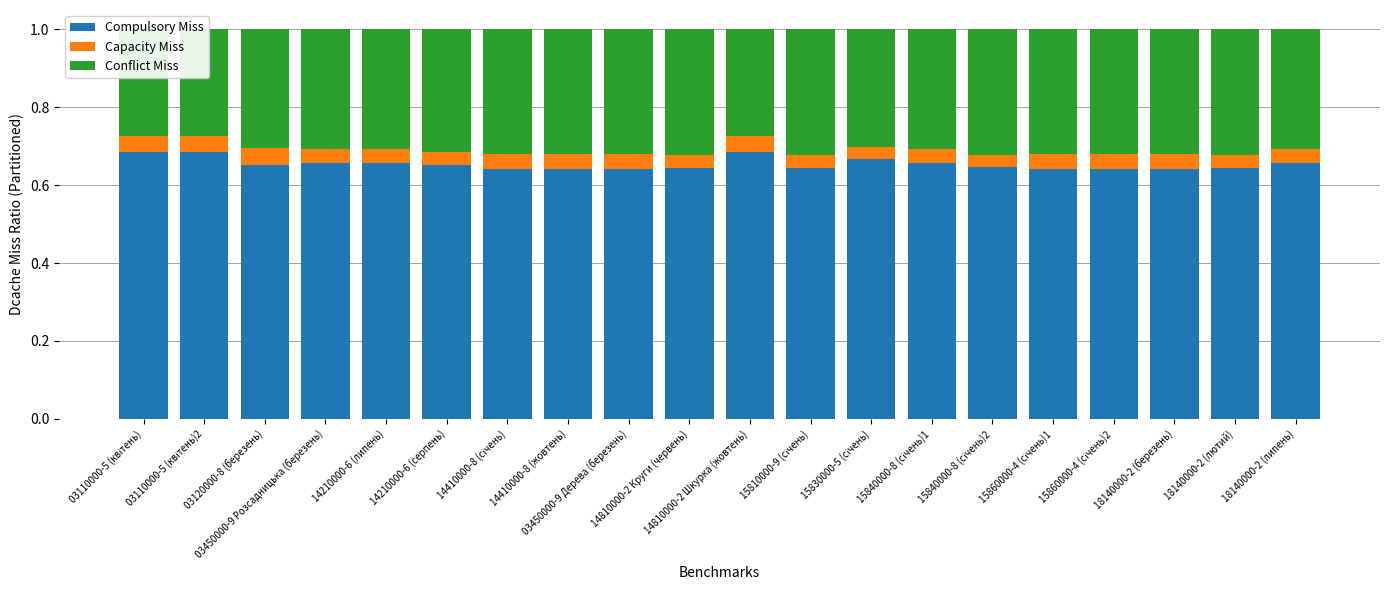

Reading left to right, extract all data points from this chart.

Compulsory Miss: 03110000-5 (квітень)=0.7	03110000-5 (квітень)2=0.7	03120000-8 (березень)=0.7	03450000-9 Розсадницька (березень)=0.7	14210000-6 (липень)=0.7	14210000-6 (серпень)=0.7	14410000-8 (січень)=0.6	14410000-8 (жовтень)=0.6	03450000-9 Дерева (березень)=0.6	14810000-2 Круги (червень)=0.6	14810000-2 Шкурка (жовтень)=0.7	15810000-9 (січень)=0.6	15830000-5 (січень)=0.7	15840000-8 (січень)1=0.7	15840000-8 (січень)2=0.6	15860000-4 (січень)1=0.6	15860000-4 (січень)2=0.6	18140000-2 (березень)=0.6	18140000-2 (лютий)=0.6	18140000-2 (липень)=0.7
Capacity Miss: 03110000-5 (квітень)=0.0	03110000-5 (квітень)2=0.0	03120000-8 (березень)=0.0	03450000-9 Розсадницька (березень)=0.0	14210000-6 (липень)=0.0	14210000-6 (серпень)=0.0	14410000-8 (січень)=0.0	14410000-8 (жовтень)=0.0	03450000-9 Дерева (березень)=0.0	14810000-2 Круги (червень)=0.0	14810000-2 Шкурка (жовтень)=0.0	15810000-9 (січень)=0.0	15830000-5 (січень)=0.0	15840000-8 (січень)1=0.0	15840000-8 (січень)2=0.0	15860000-4 (січень)1=0.0	15860000-4 (січень)2=0.0	18140000-2 (березень)=0.0	18140000-2 (лютий)=0.0	18140000-2 (липень)=0.0
Conflict Miss: 03110000-5 (квітень)=0.3	03110000-5 (квітень)2=0.3	03120000-8 (березень)=0.3	03450000-9 Розсадницька (березень)=0.3	14210000-6 (липень)=0.3	14210000-6 (серпень)=0.3	14410000-8 (січень)=0.3	14410000-8 (жовтень)=0.3	03450000-9 Дерева (березень)=0.3	14810000-2 Круги (червень)=0.3	14810000-2 Шкурка (жовтень)=0.3	15810000-9 (січень)=0.3	15830000-5 (січень)=0.3	15840000-8 (січень)1=0.3	15840000-8 (січень)2=0.3	15860000-4 (січень)1=0.3	15860000-4 (січень)2=0.3	18140000-2 (березень)=0.3	18140000-2 (лютий)=0.3	18140000-2 (липень)=0.3